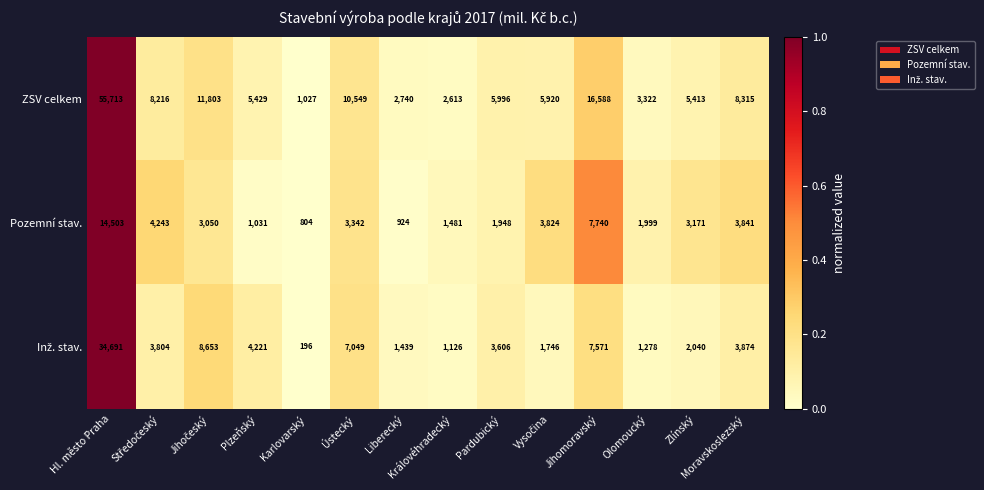

The value of ZSV celkem at Olomoucký is 3322. True or false?

True